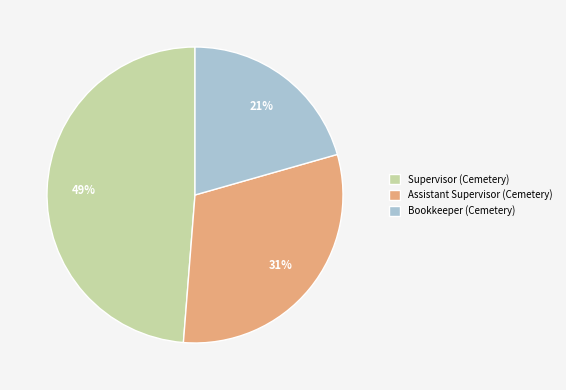

Approximately how many times larger is the value at Assistant Supervisor (Cemetery) compared to Bookkeeper (Cemetery)?

1.5